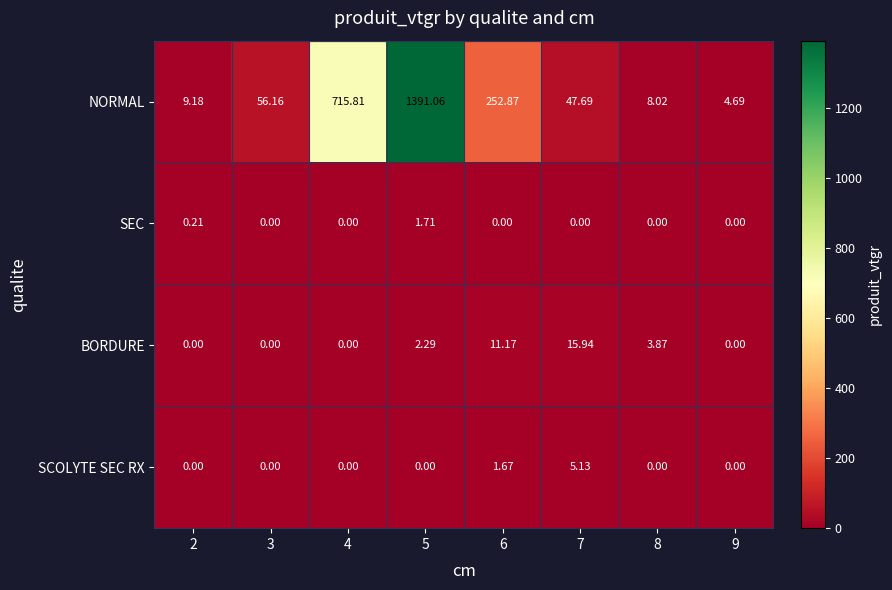

List the series in order of their peak value, highest first.

NORMAL, BORDURE, SCOLYTE SEC RX, SEC